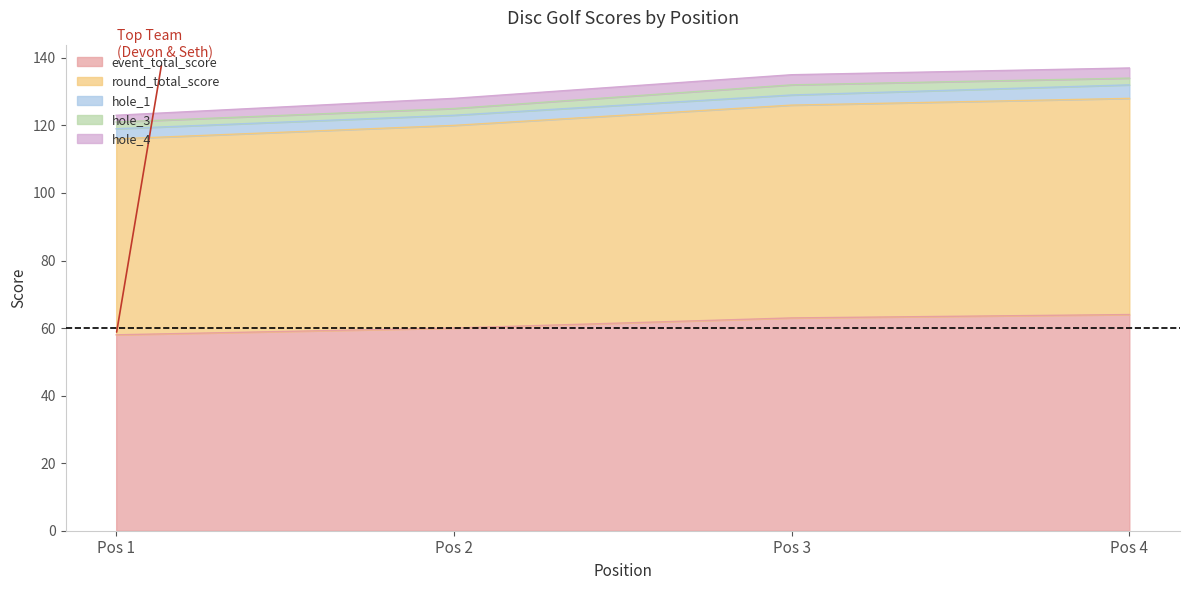

Which series has the widest spread of values?

event_total_score